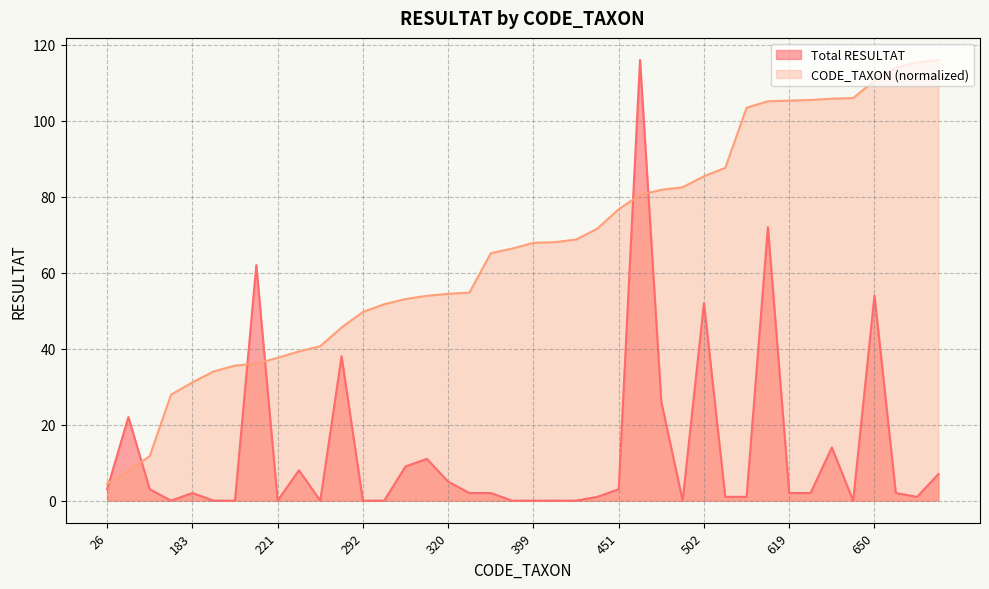

What is the difference between the CODE_TAXON values at 292 and 317?

4.3